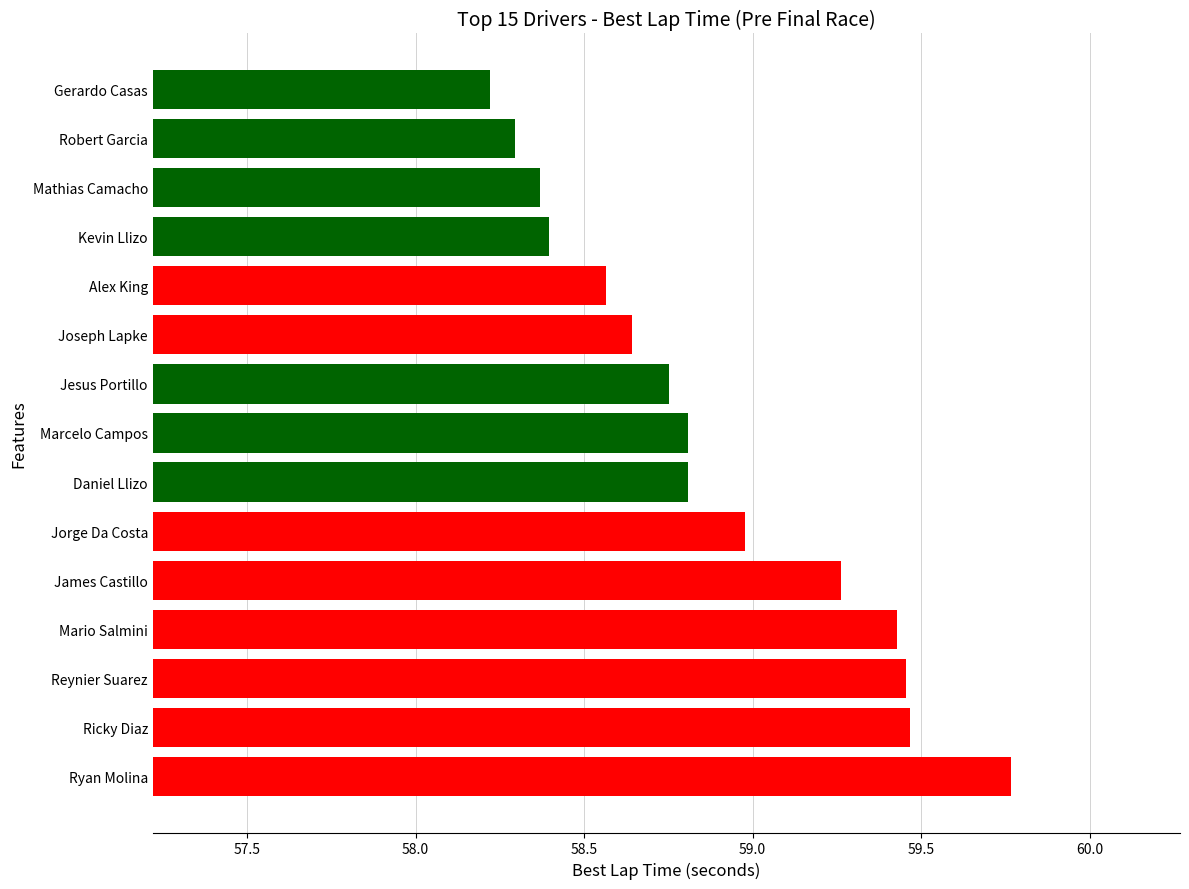

Between Robert Garcia and Jesus Portillo, which is larger?

Jesus Portillo